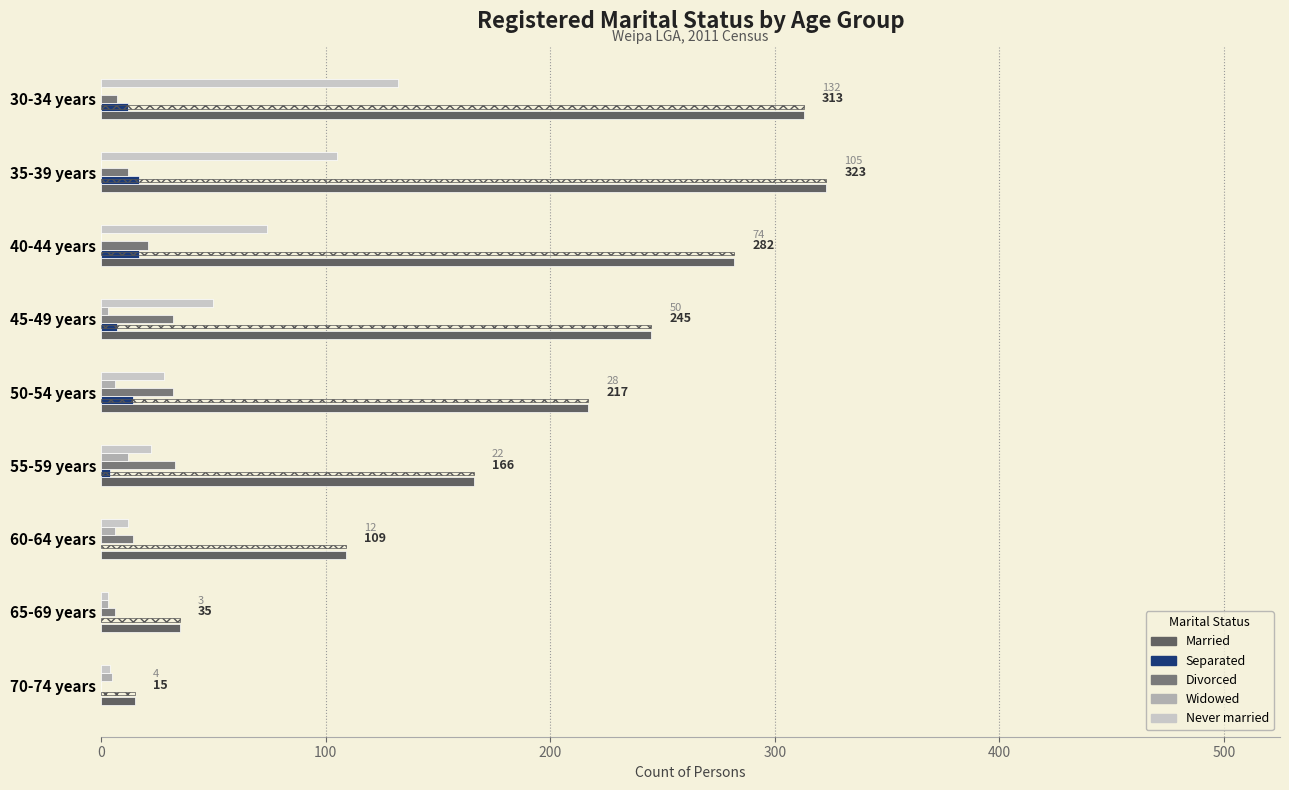

How many groups of bars are there?

9